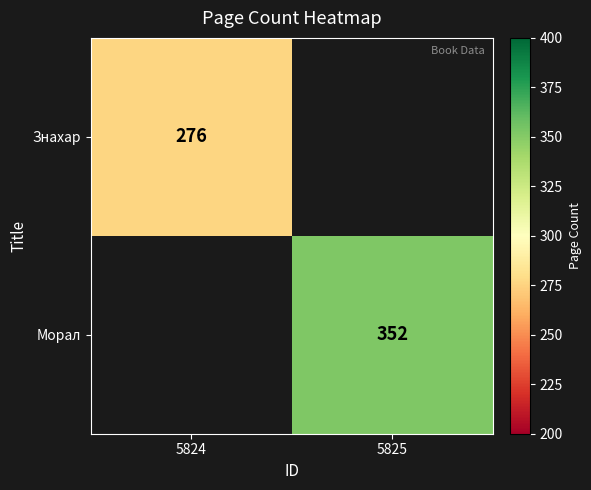

Count the number of data series in this chart.

2